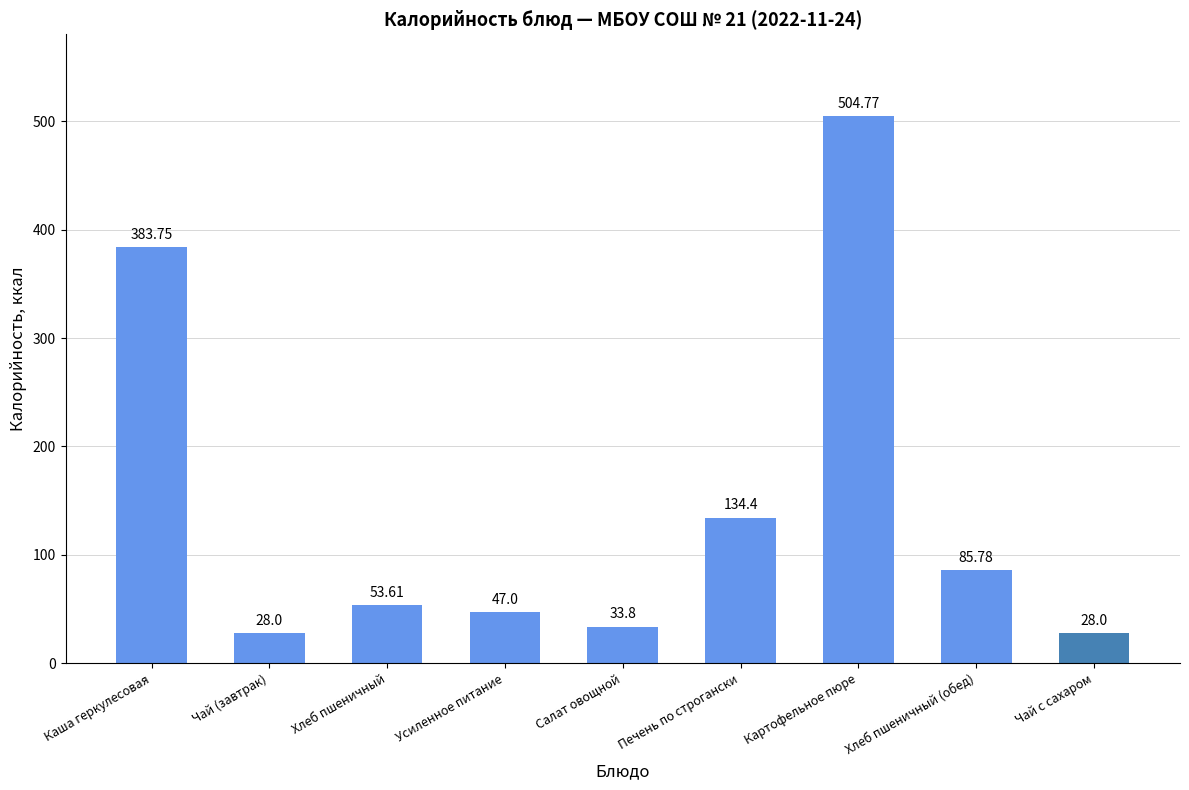

Is it true that the value at Хлеб пшеничный (обед) is 85.8?

True